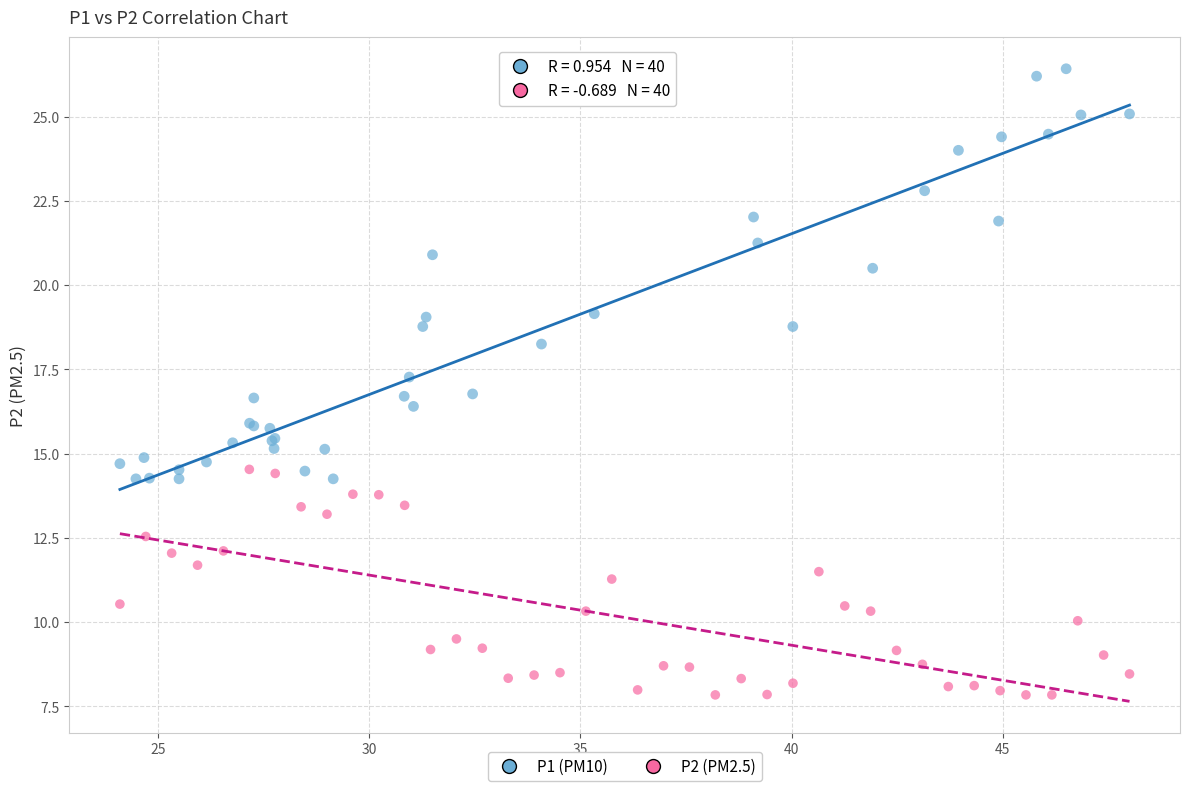

What are all the series names shown in the legend?

P1 (PM10), P2 (PM2.5)